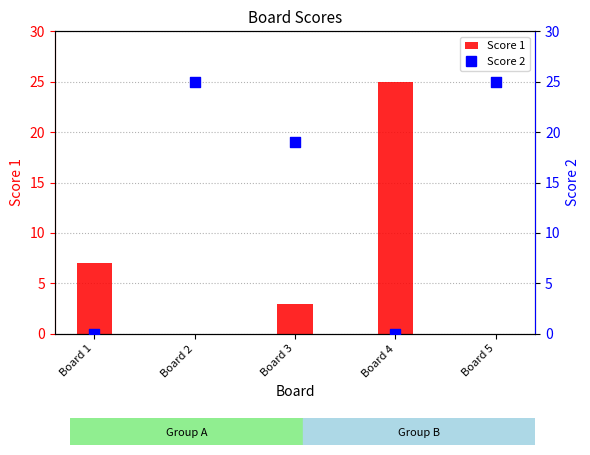

Which series contains the lowest Y value?

Score 1